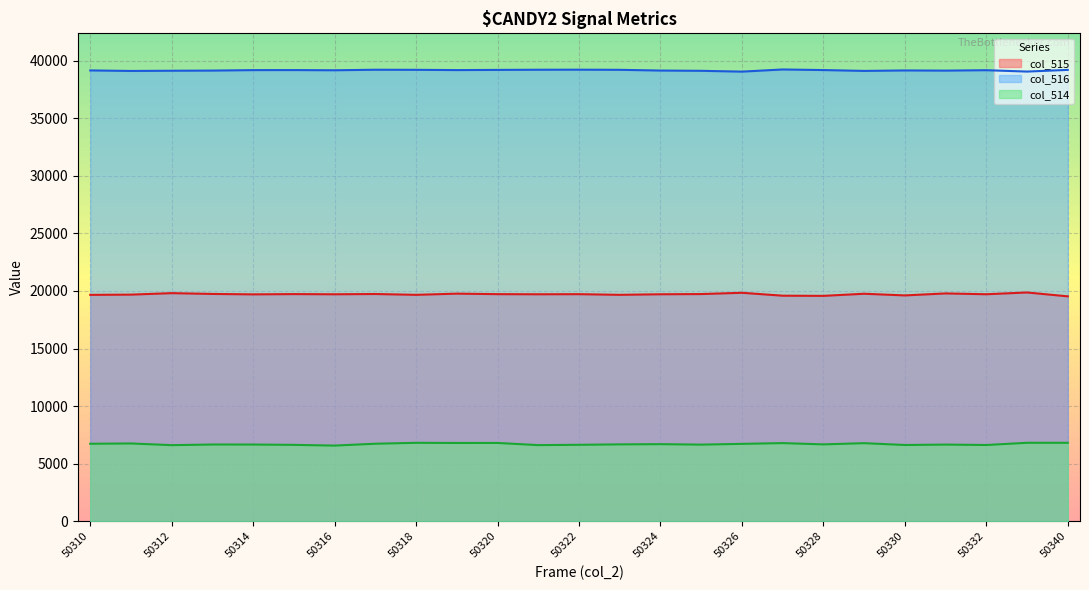

What position from the right is 50318?

17